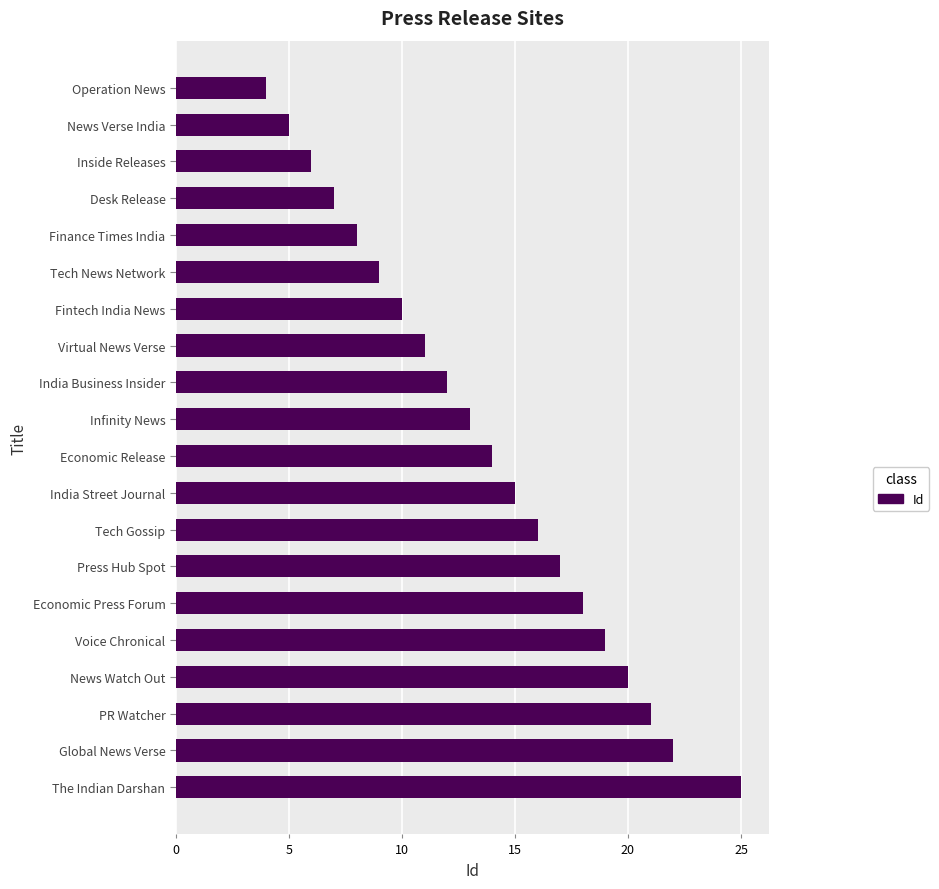

Approximately how many times larger is the value at PR Watcher compared to The Indian Darshan?

0.8